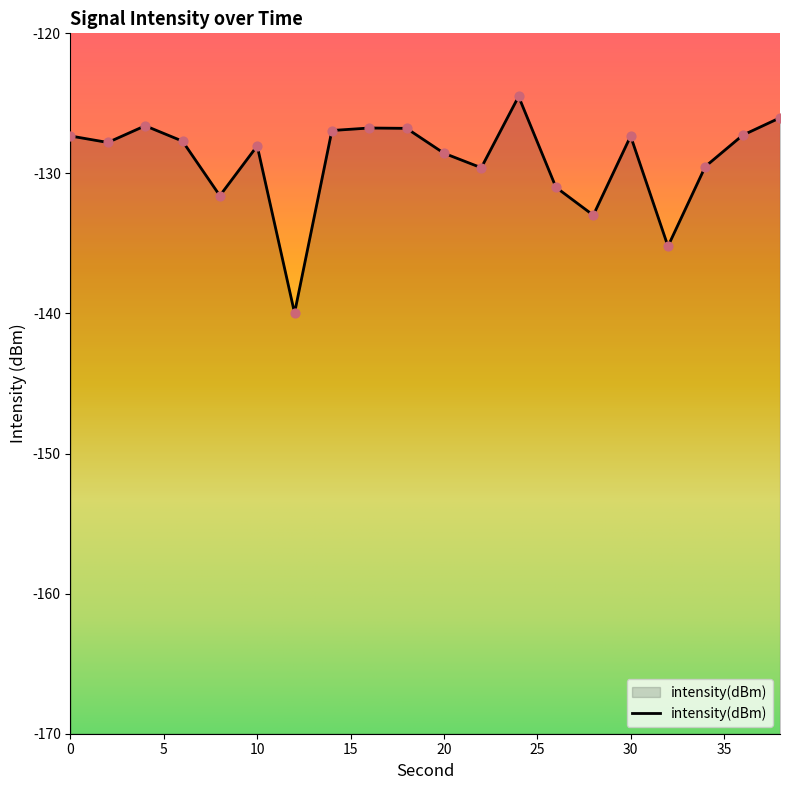

What is the change in value from 4 to 34?

-2.9